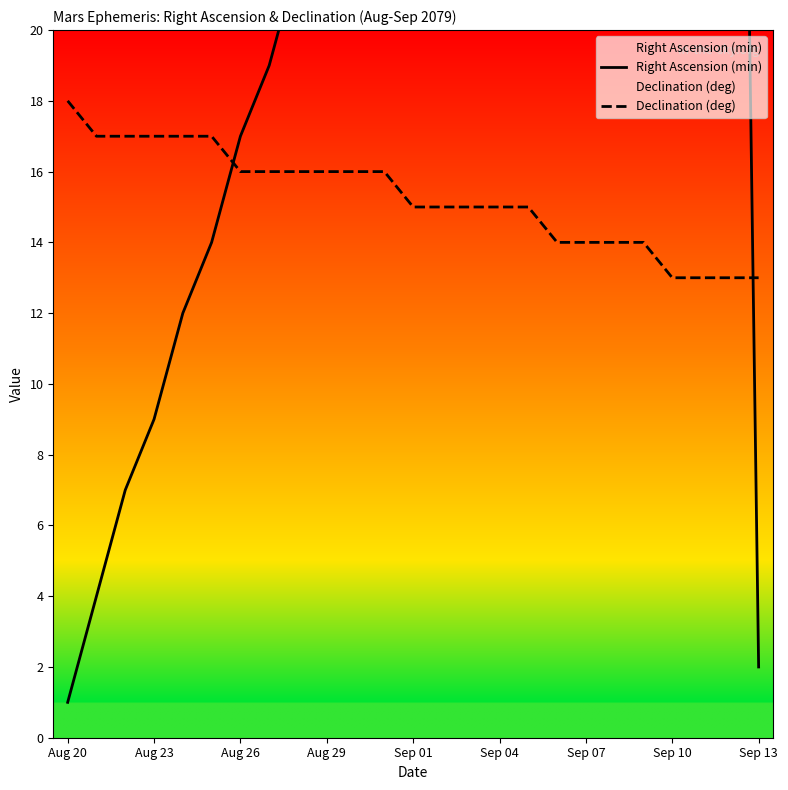

What is the minimum value for Right Ascension (min)?

1